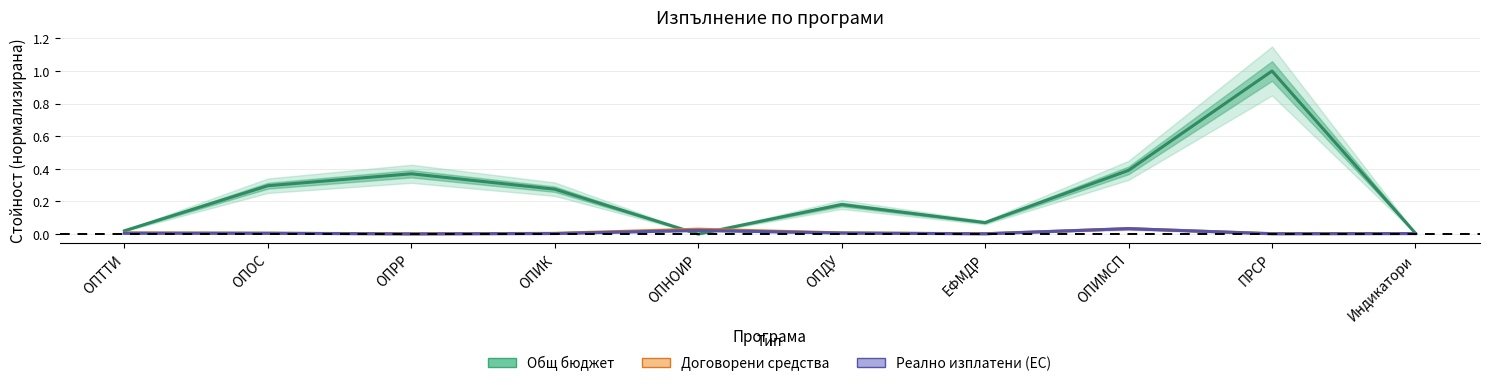

What is the sum of all Реално изплатени (ЕС) values?

0.1